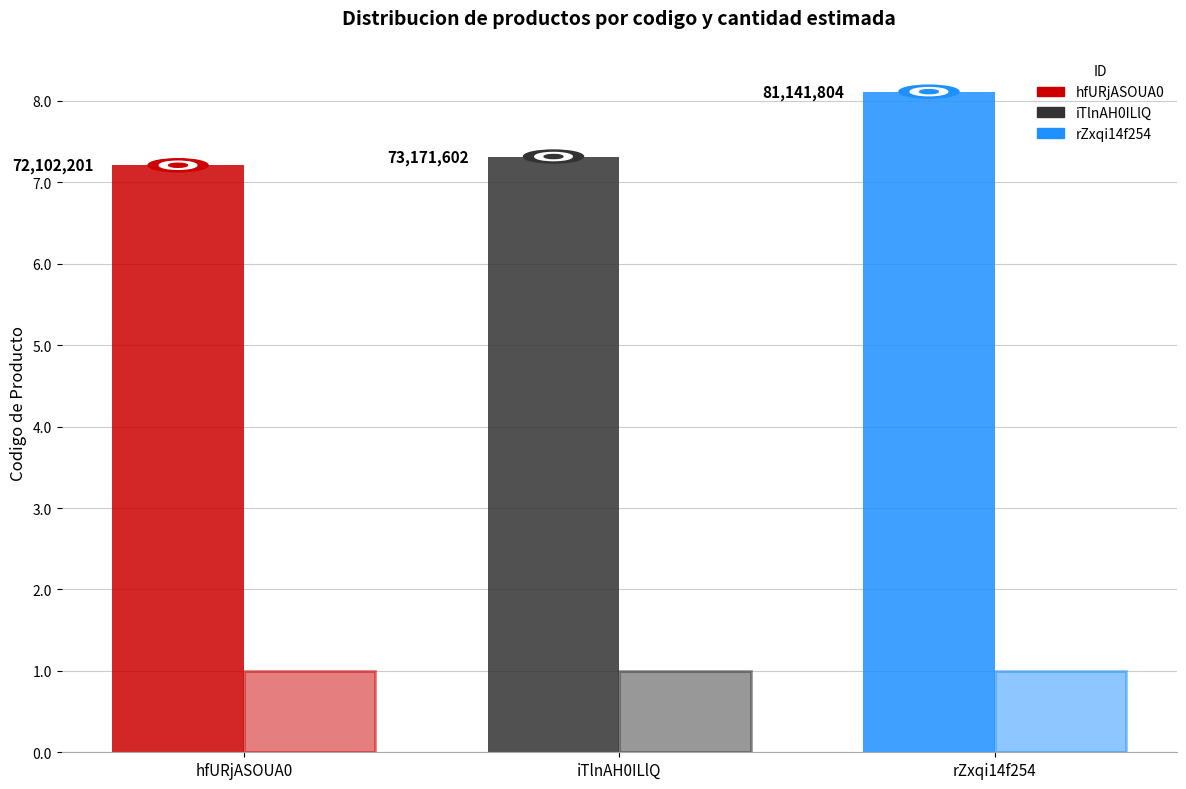

How many groups of bars are there?

3